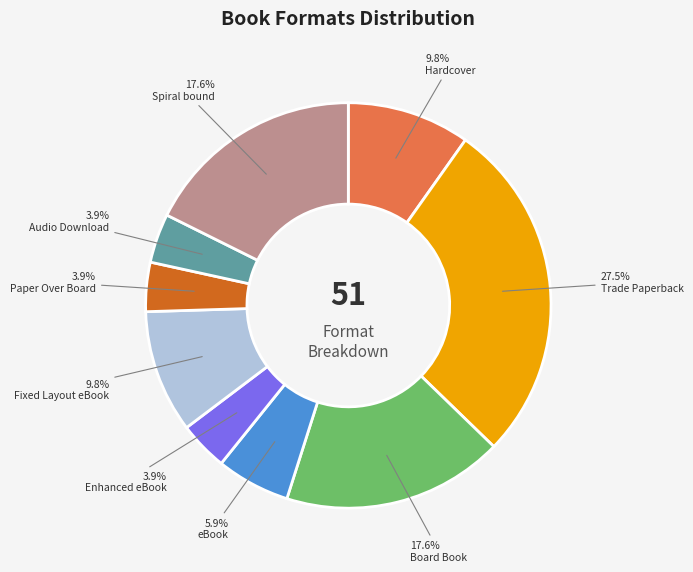

True or false: Hardcover accounts for 22% of the total.

False